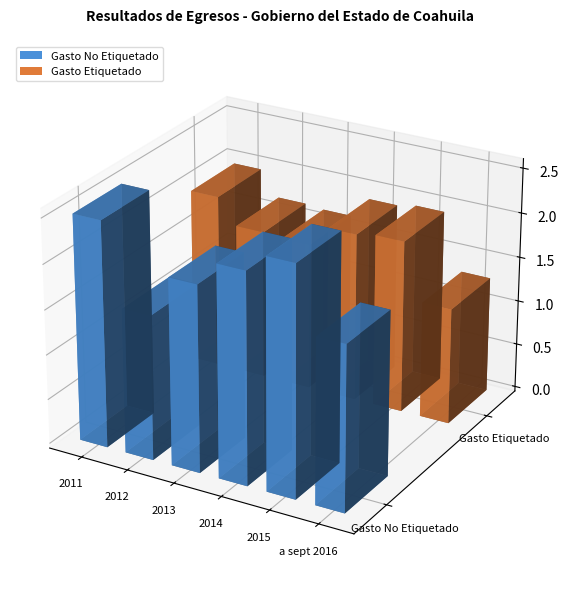

Between 2013 and 2015, which is larger?

2015